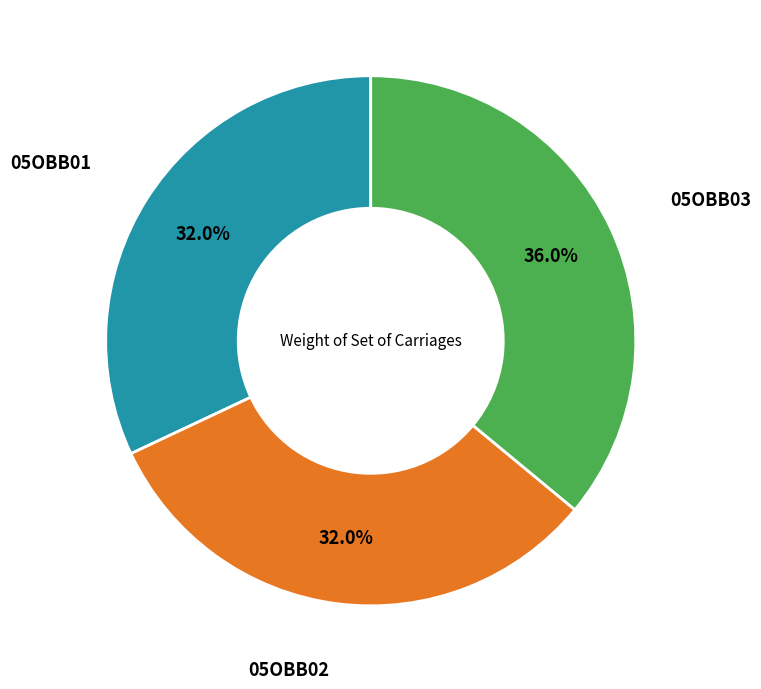

Is it true that 05OBB03 is 36% of the pie?

True